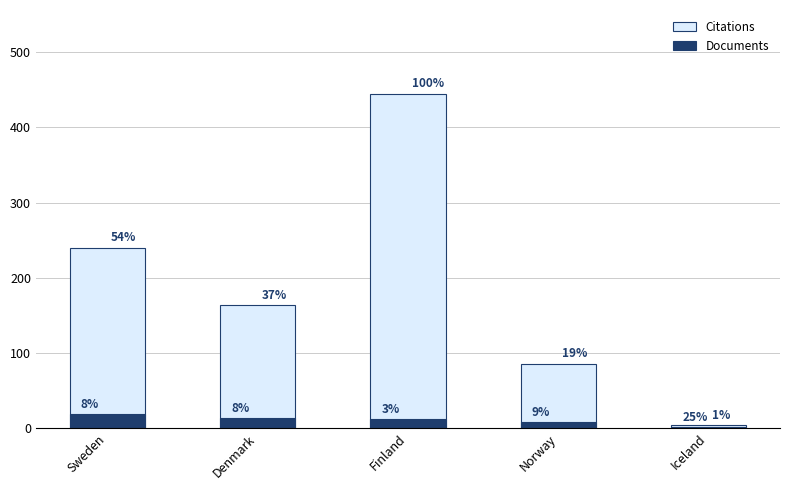

The value of Documents at Norway is 2. True or false?

False